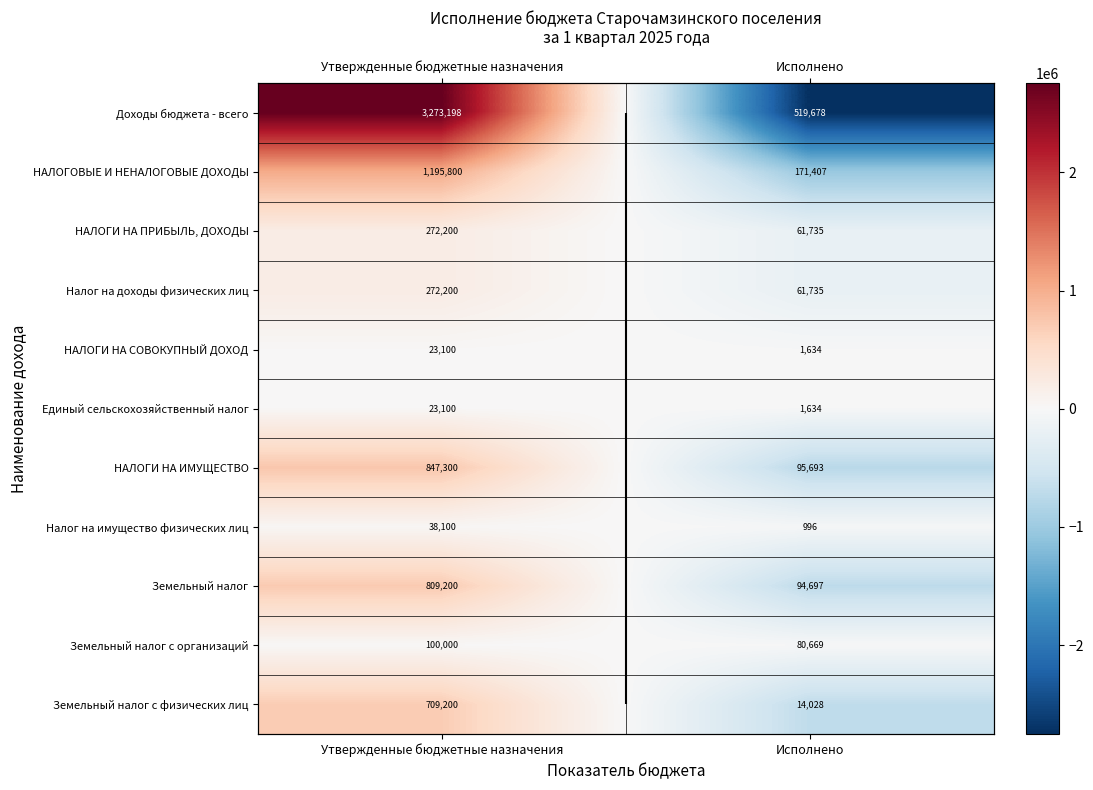

Which series has the largest total across all categories?

Доходы бюджета - всего